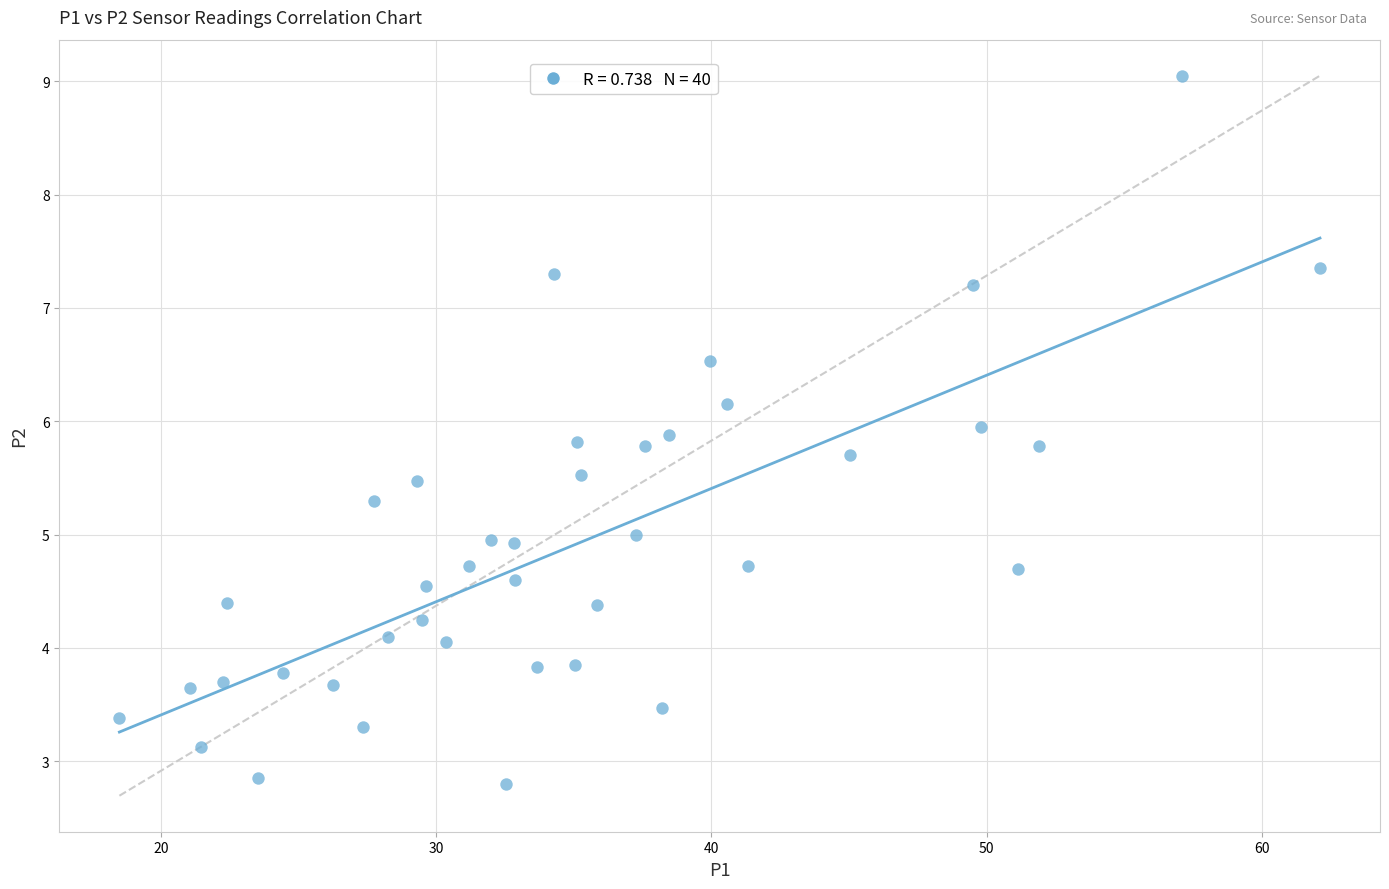

What is the range of X values (max minus min)?

43.6